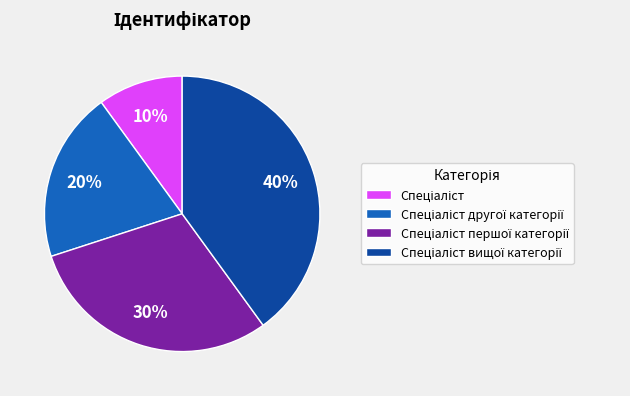

Is there a majority slice in this chart?

No